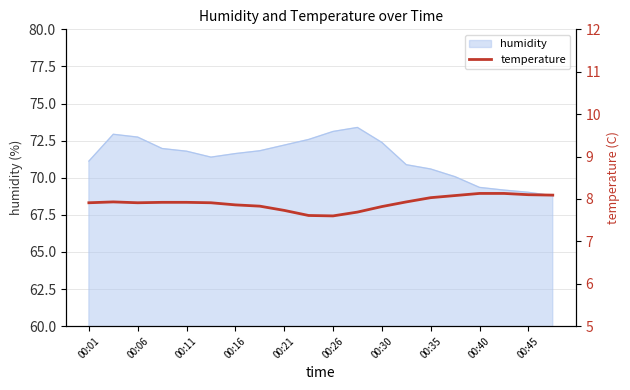

The humidity series shows 71.1 at 00:01. True or false?

True